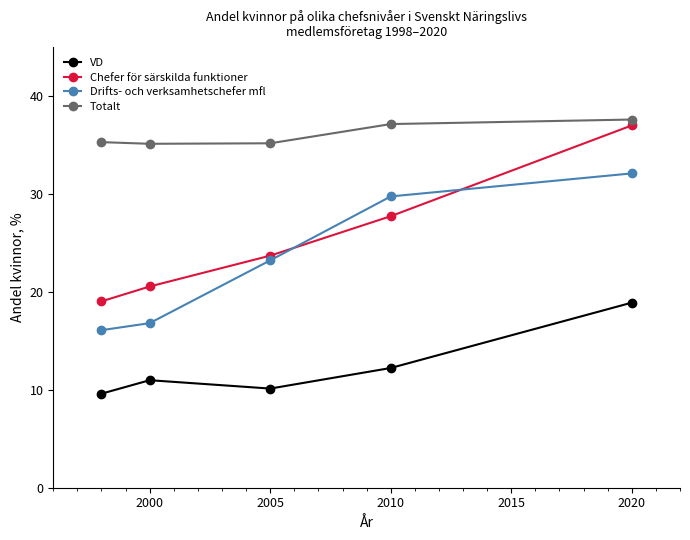

Which series has the widest spread of values?

Chefer för särskilda funktioner